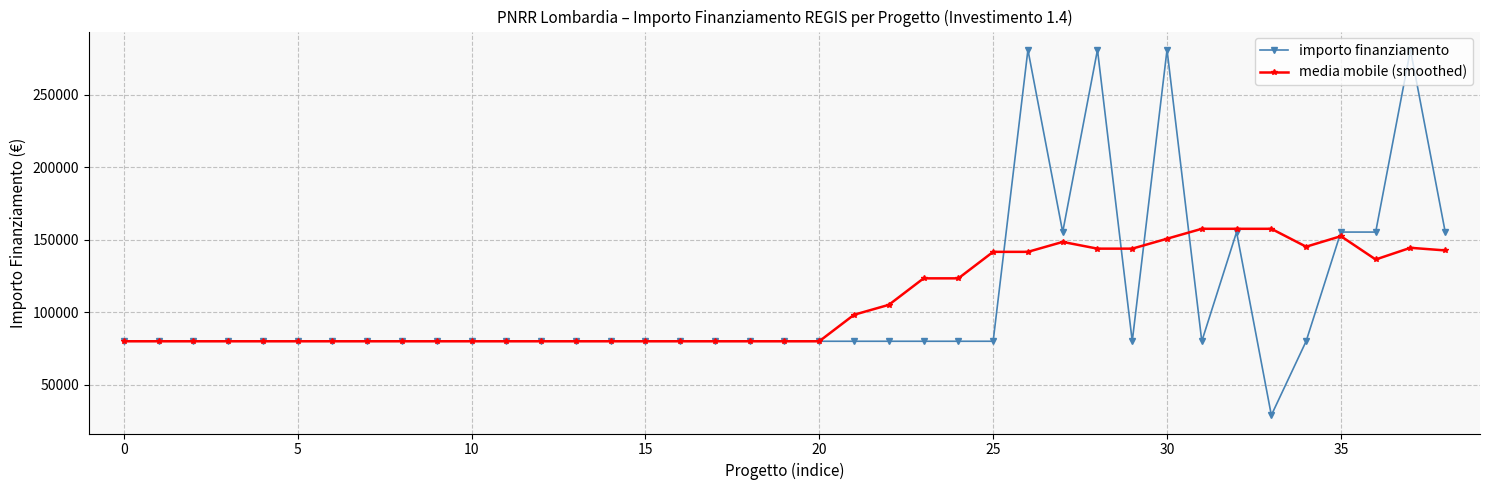

Rank the series by their maximum value, from highest to lowest.

importo finanziamento, media mobile (smoothed)